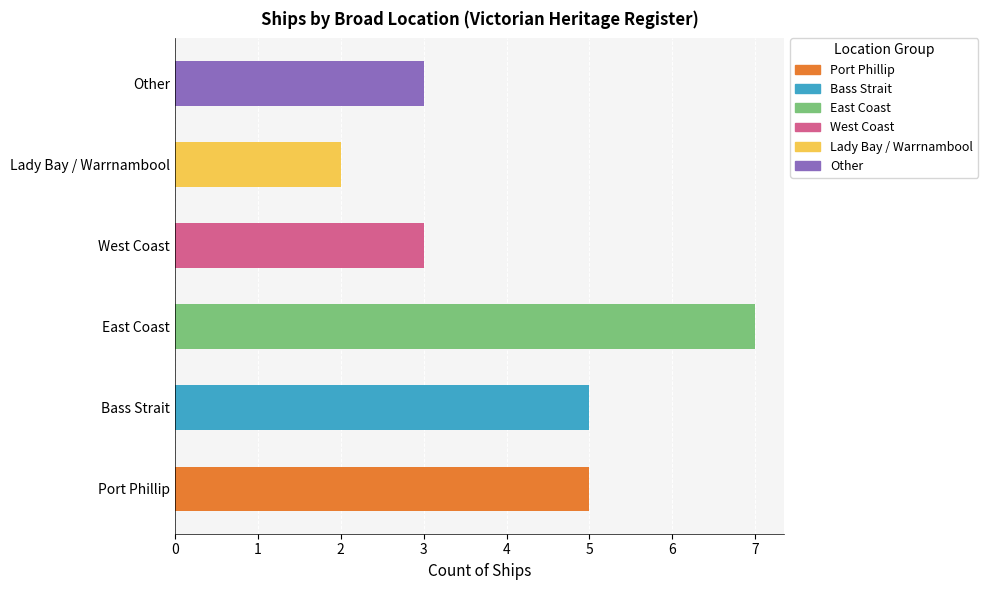

What is the value of the 5th bar from the left?

2